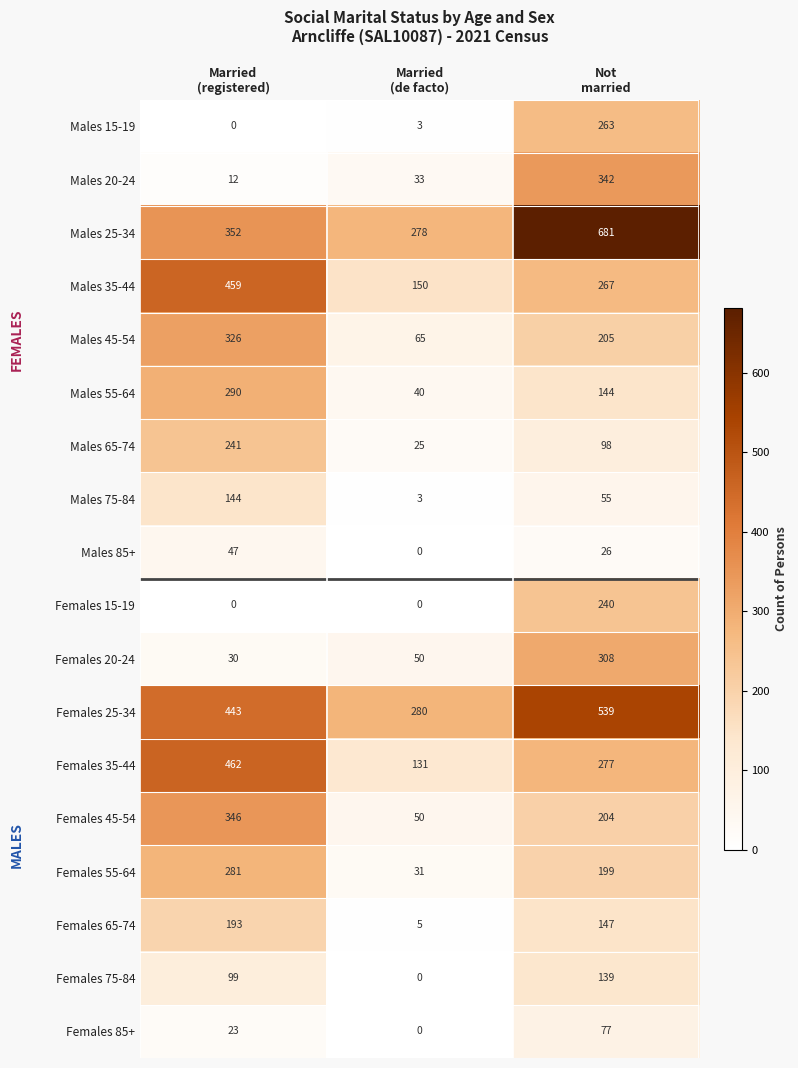

What is the difference between the second highest and minimum values in the Males 35-44 series?

117